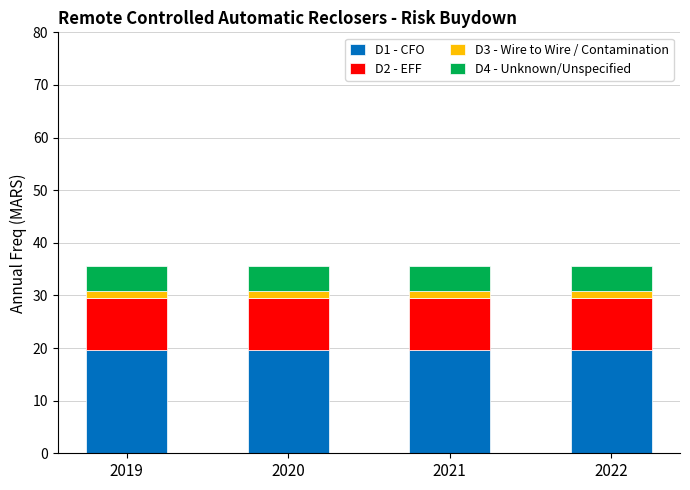

What is the highest value of the D1 - CFO series?

19.6